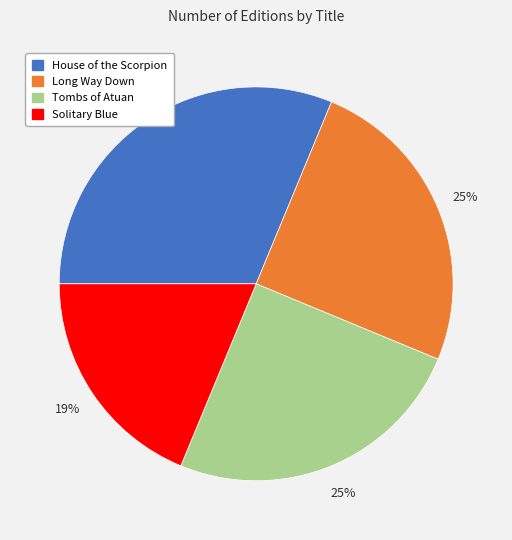

To the nearest percent, what is the average slice percentage?

25%